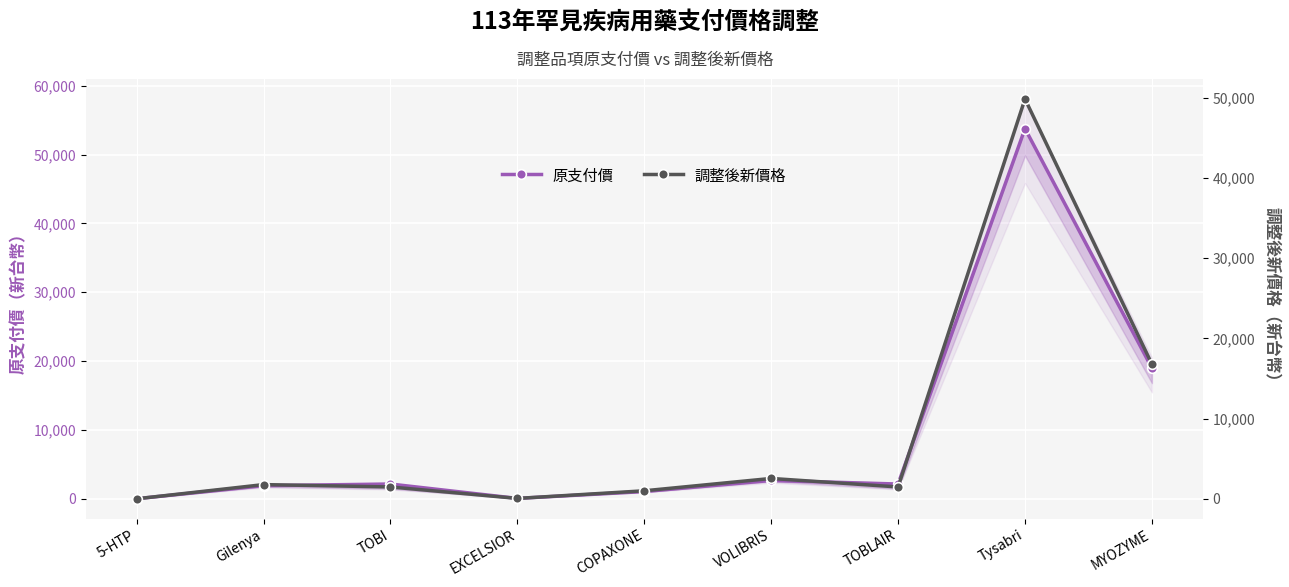

Rank the series by their maximum value, from lowest to highest.

調整後新價格, 原支付價